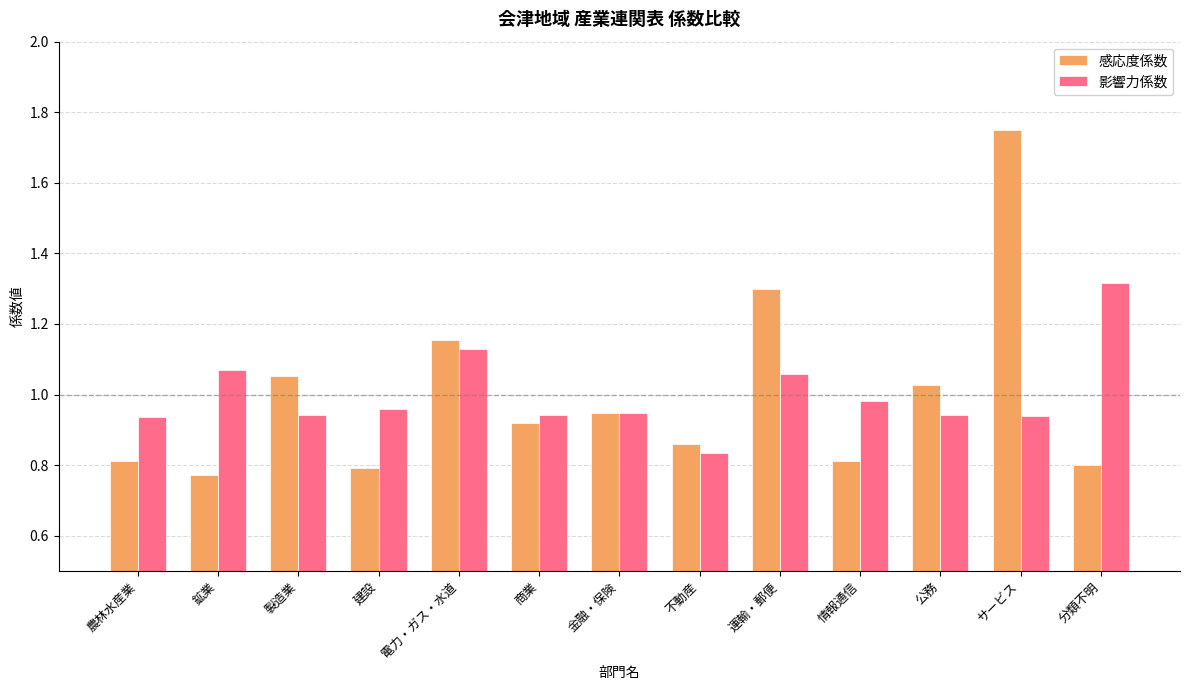

Is it true that 影響力係数 equals 0.5 at 商業?

False